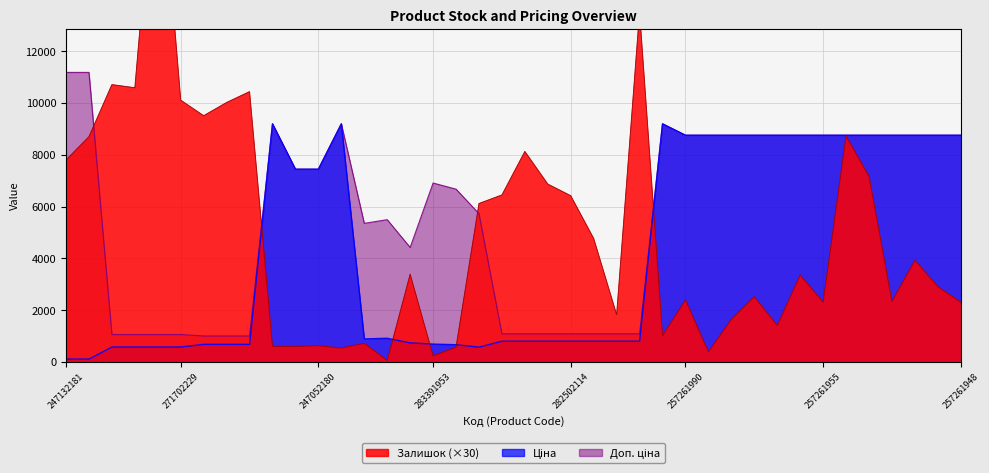

The value of Залишок at 282502113 is 4770.0. True or false?

True